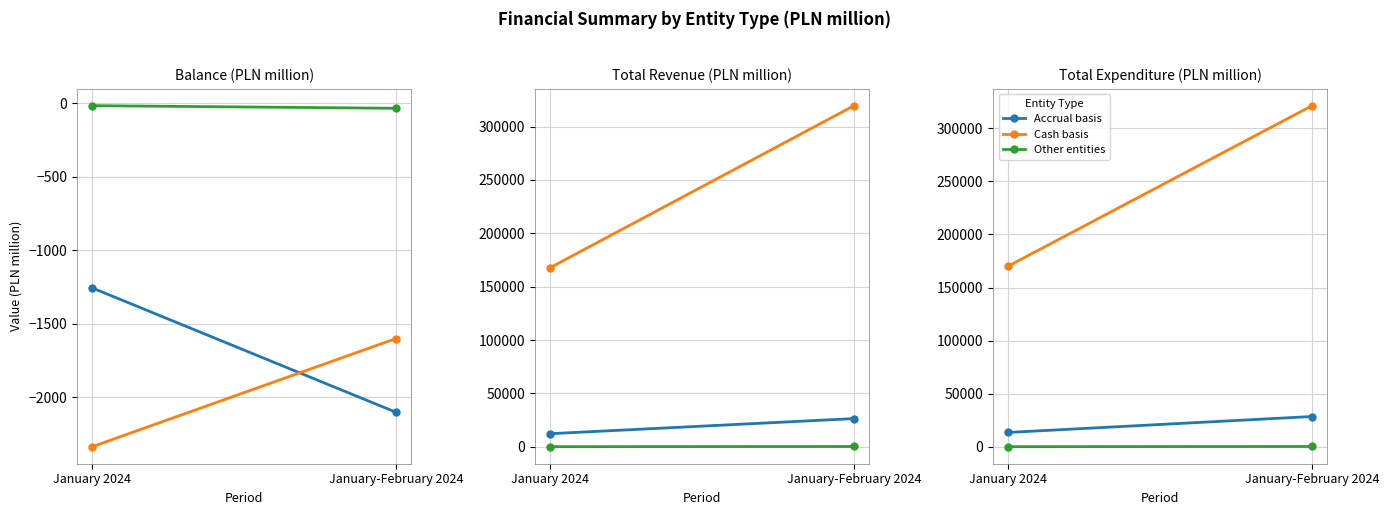

Rank the series at January-February 2024 from lowest to highest value.

Other entities, Accrual basis, Cash basis